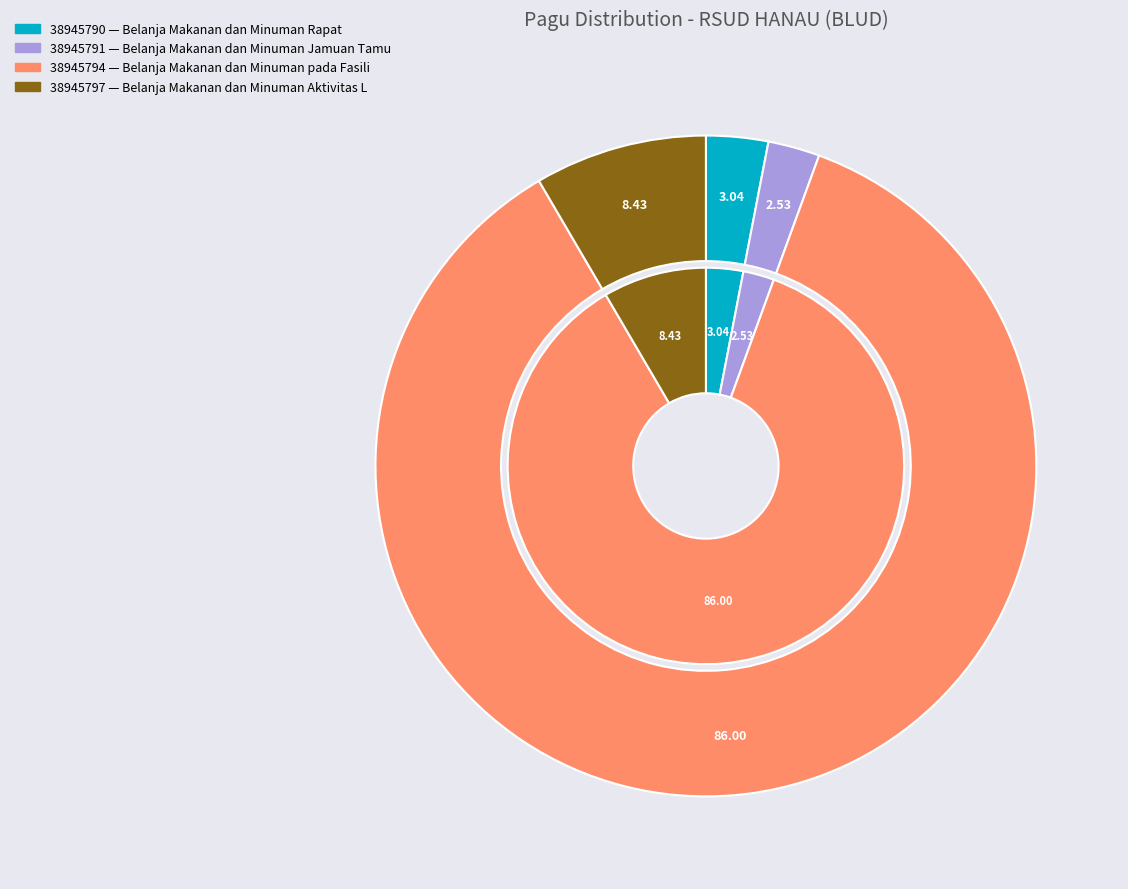

What is the change in value from 38945790 to 38945797?

+64000000